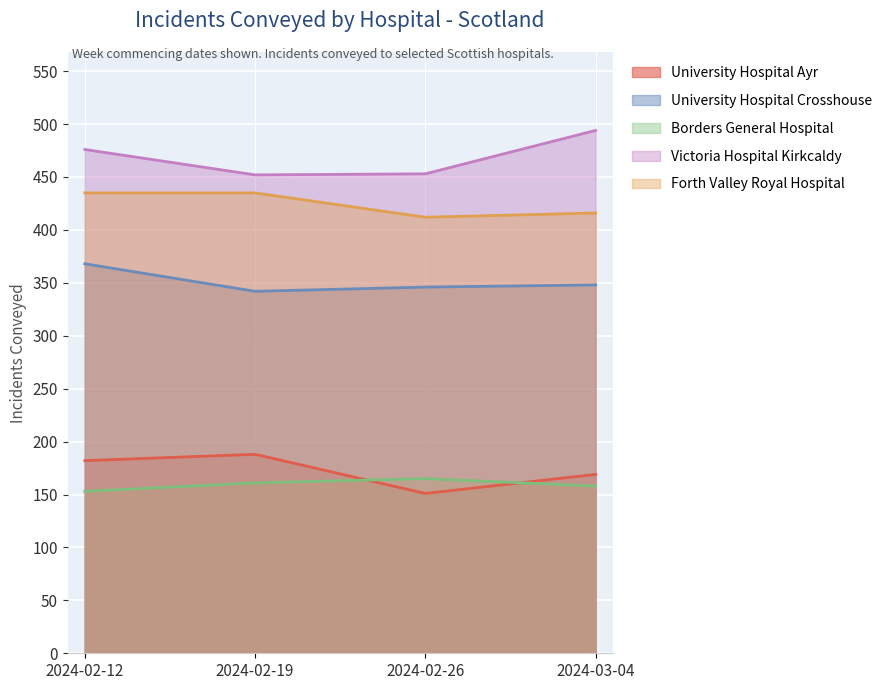

Which has a higher value, 2024-02-12 or 2024-03-04?

2024-02-12